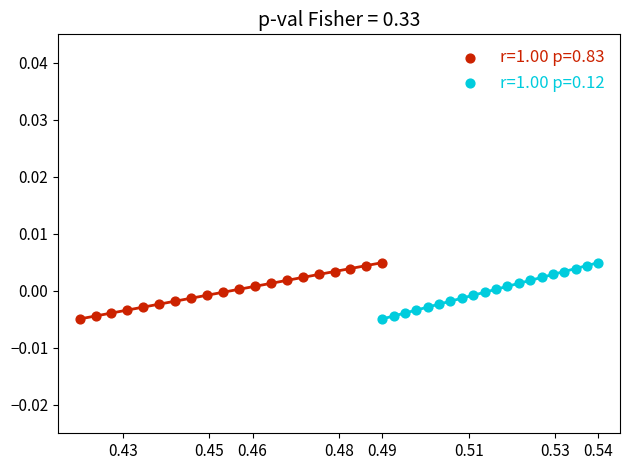

What are all the series names shown in the legend?

r=1.00 p=0.83, r=1.00 p=0.12